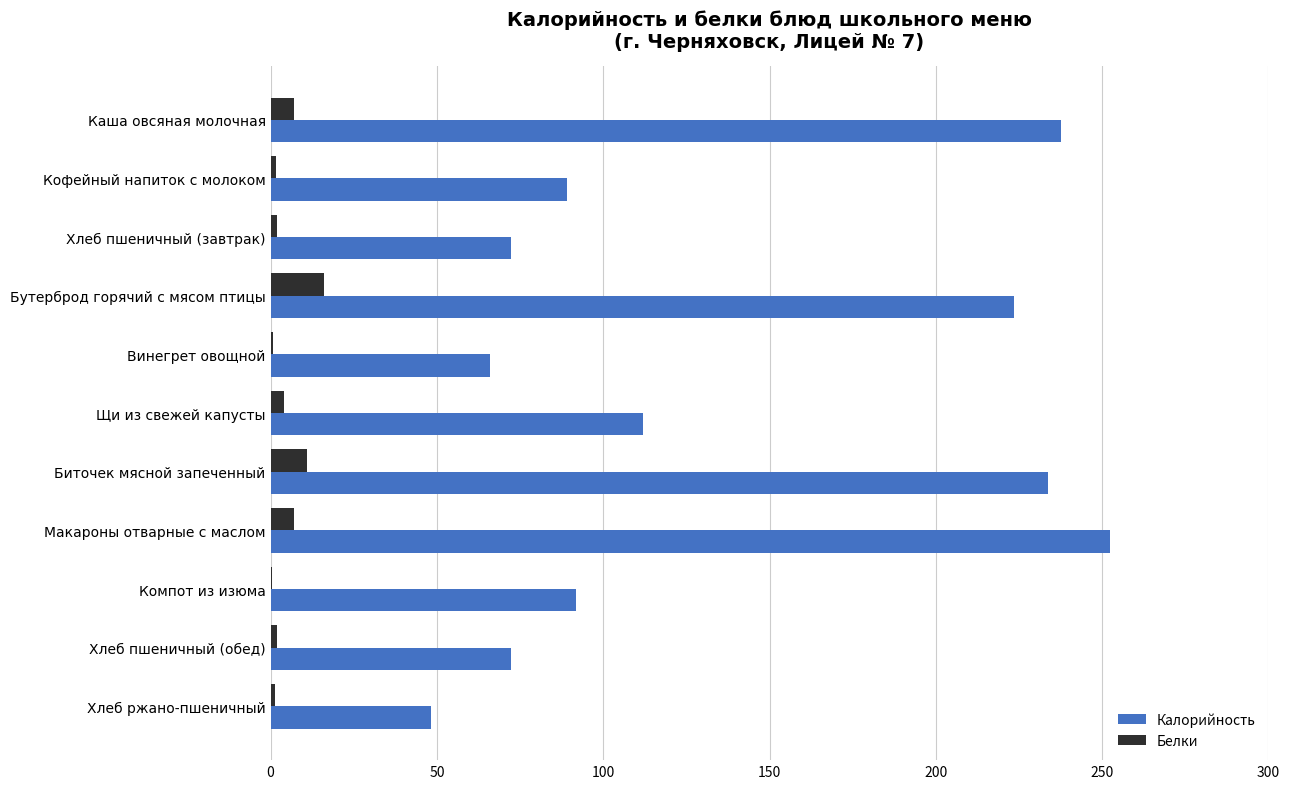

At which label is Калорийность closest to 150?

Щи из свежей капусты